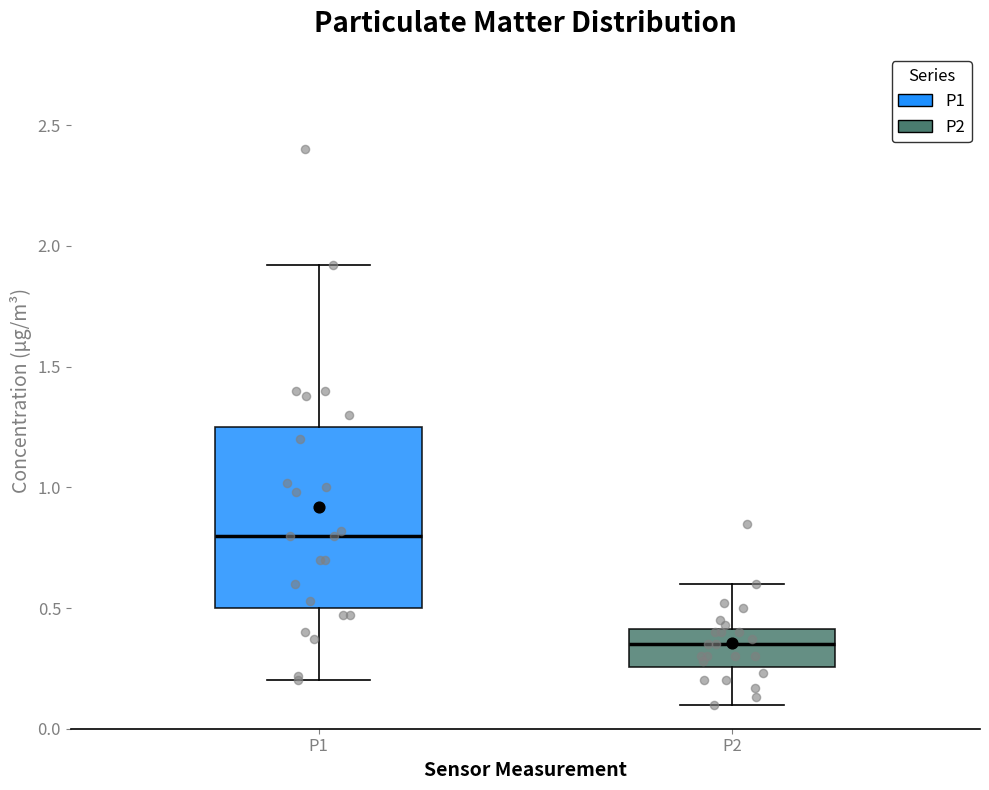

Which box is the tallest, from its lower edge to its upper edge?

P1